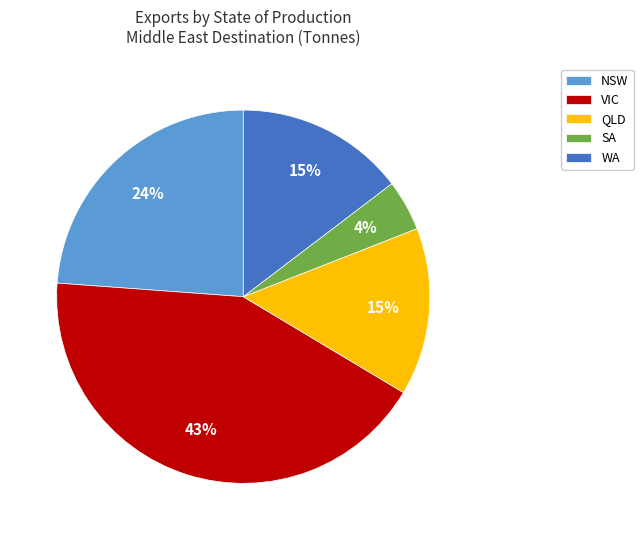

Which slice is the smallest?

SA